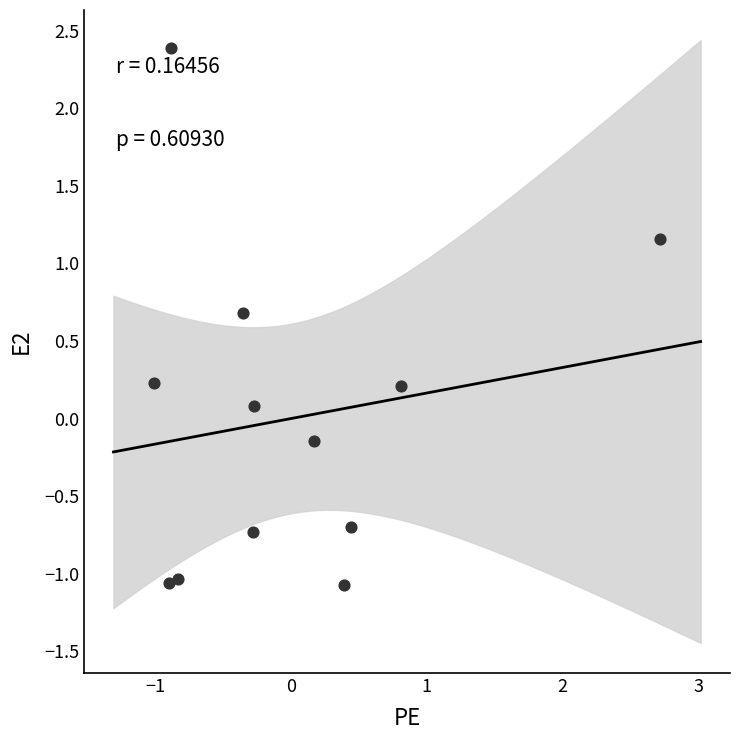

What is the range of X values (max minus min)?

3.7